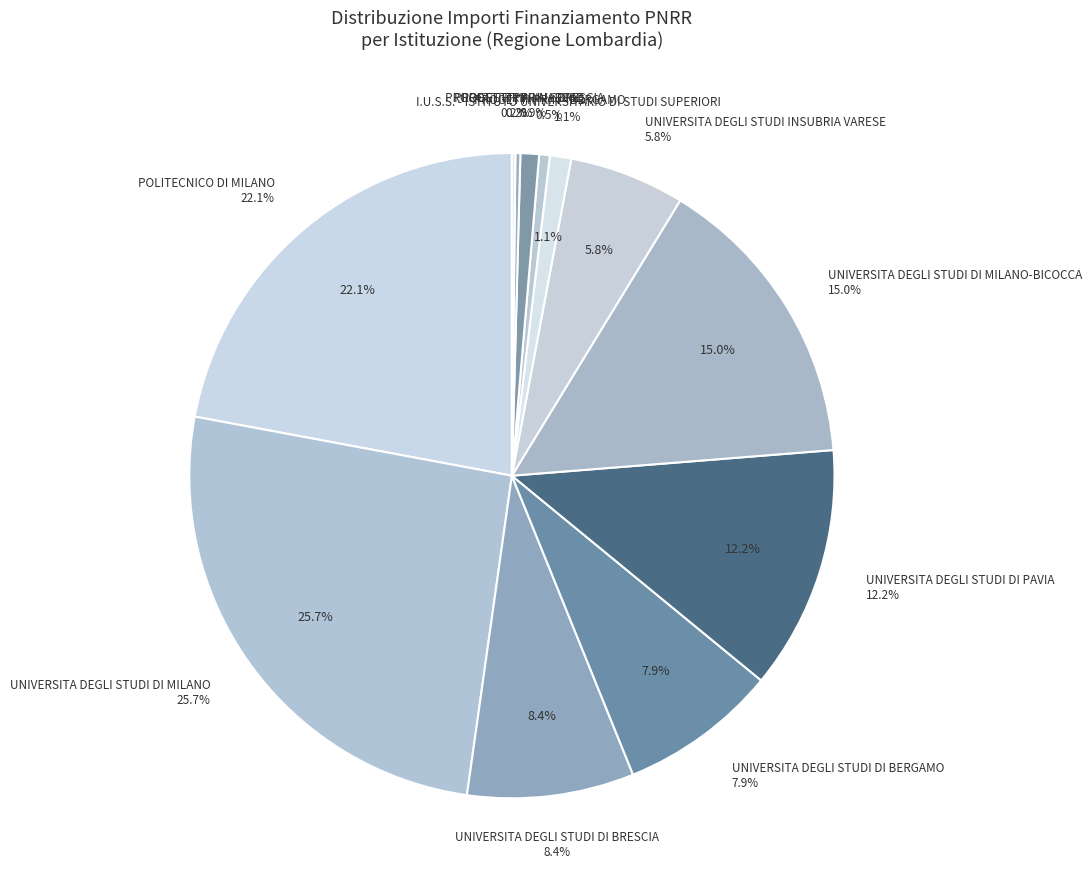

To the nearest percent, what is the difference between the UNIVERSITA DEGLI STUDI DI BRESCIA and UNIVERSITA DEGLI STUDI DI PAVIA slice percentages?

4%